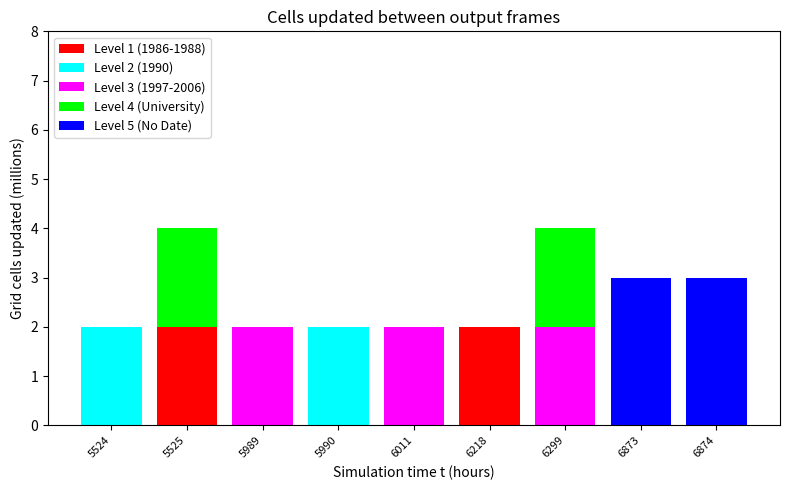

Is it true that Level 1 (1986-1988) equals 3 at 6218?

False